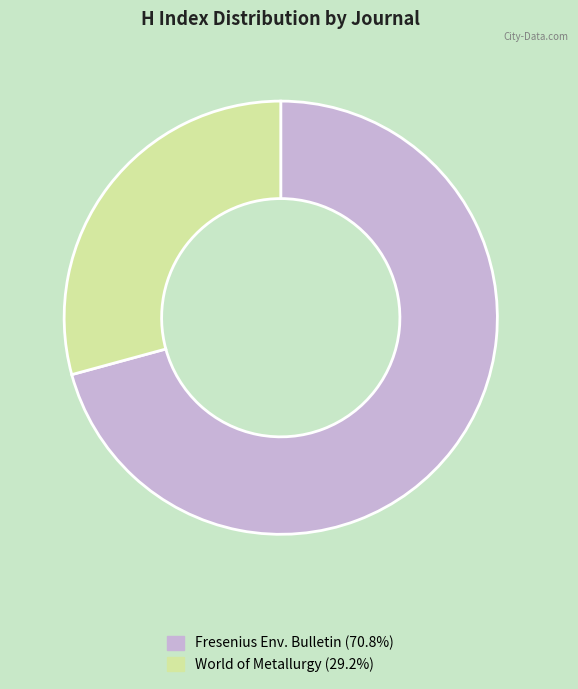

Is there a majority slice in this chart?

Yes